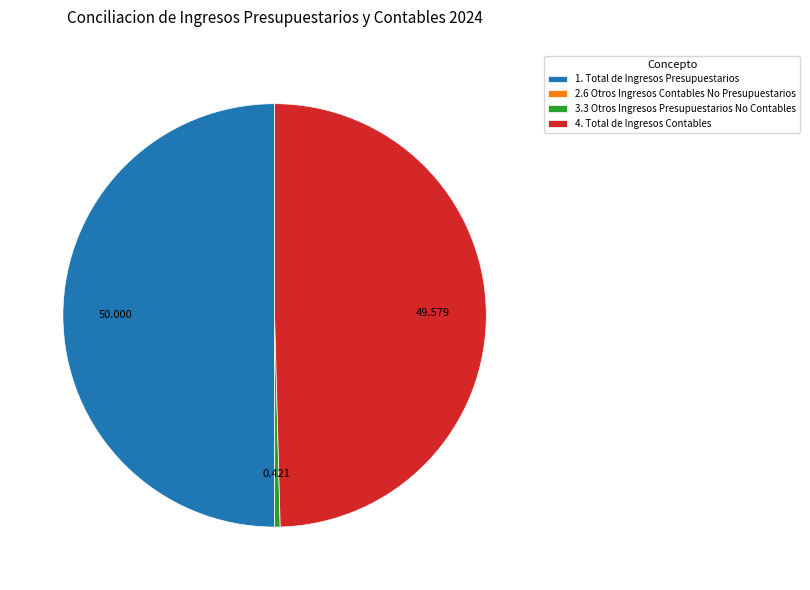

True or false: 1. Total de Ingresos Presupuestarios accounts for 42% of the total.

False